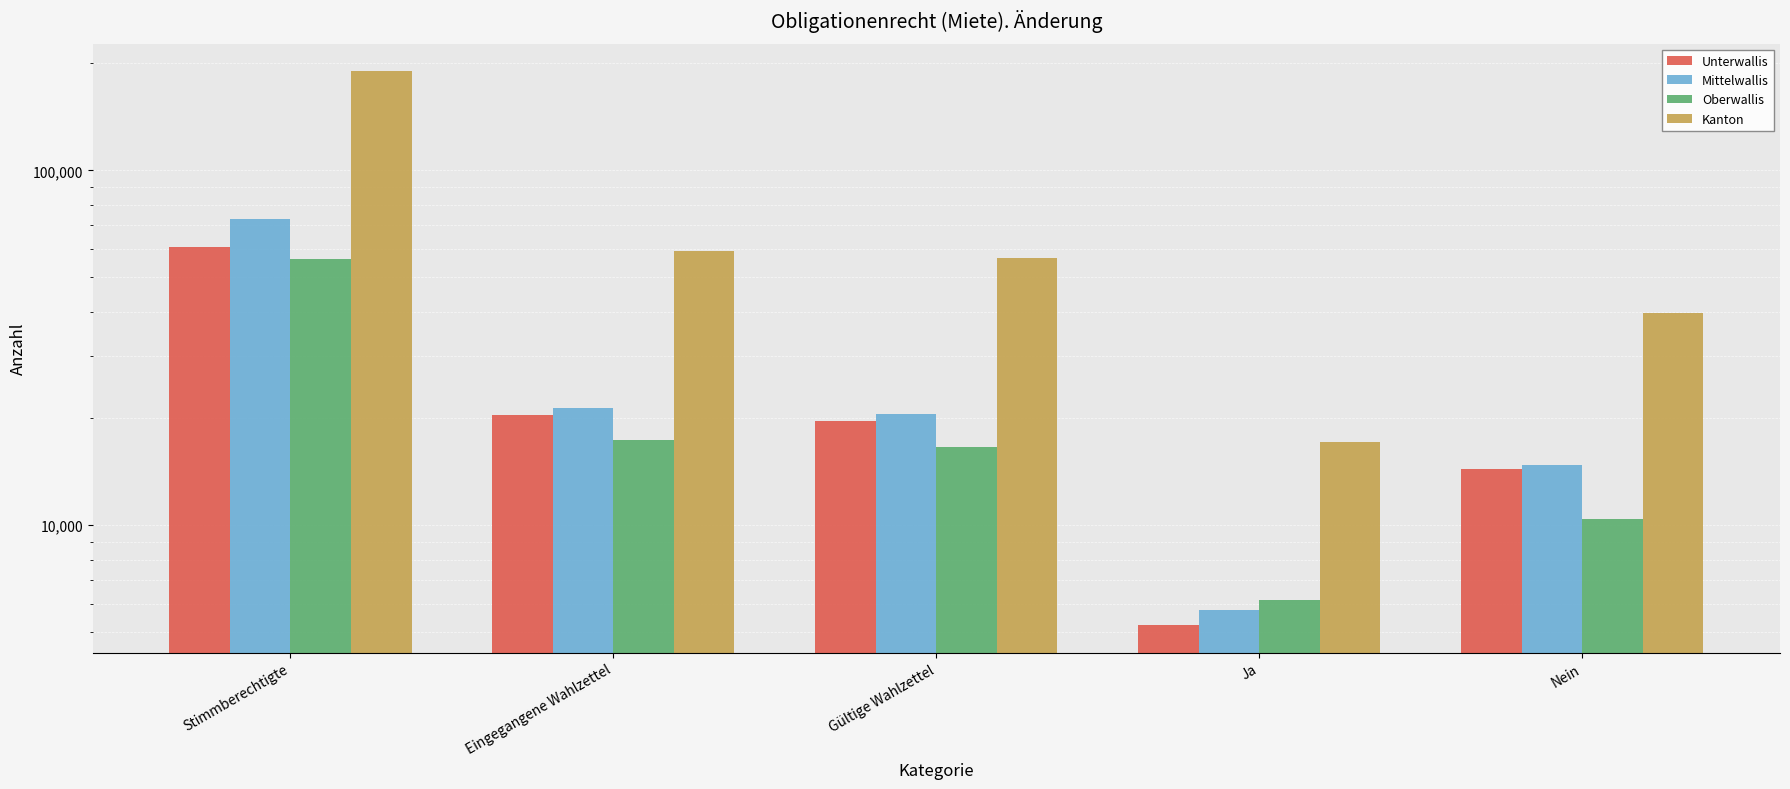

Which series changed the most between Stimmberechtigte and Nein?

Kanton